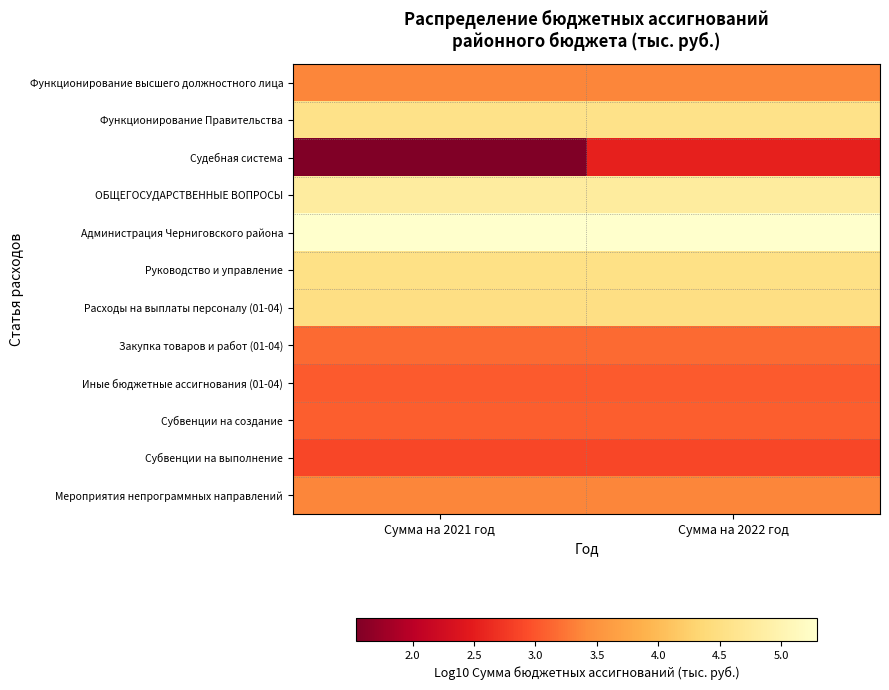

Reading right to left, what are all the values shown in this chart?

Функционирование высшего должностного лица: Сумма на 2022 год=3.4	Сумма на 2021 год=3.4
Функционирование Правительства: Сумма на 2022 год=4.6	Сумма на 2021 год=4.6
Судебная система: Сумма на 2022 год=2.5	Сумма на 2021 год=1.5
ОБЩЕГОСУДАРСТВЕННЫЕ ВОПРОСЫ: Сумма на 2022 год=4.8	Сумма на 2021 год=4.8
Администрация Черниговского района: Сумма на 2022 год=5.3	Сумма на 2021 год=5.3
Руководство и управление: Сумма на 2022 год=4.5	Сумма на 2021 год=4.5
Расходы на выплаты персоналу (01-04): Сумма на 2022 год=4.5	Сумма на 2021 год=4.5
Закупка товаров и работ (01-04): Сумма на 2022 год=3.2	Сумма на 2021 год=3.2
Иные бюджетные ассигнования (01-04): Сумма на 2022 год=3.0	Сумма на 2021 год=3.0
Субвенции на создание: Сумма на 2022 год=3.1	Сумма на 2021 год=3.1
Субвенции на выполнение: Сумма на 2022 год=2.9	Сумма на 2021 год=2.9
Мероприятия непрограммных направлений: Сумма на 2022 год=3.4	Сумма на 2021 год=3.4